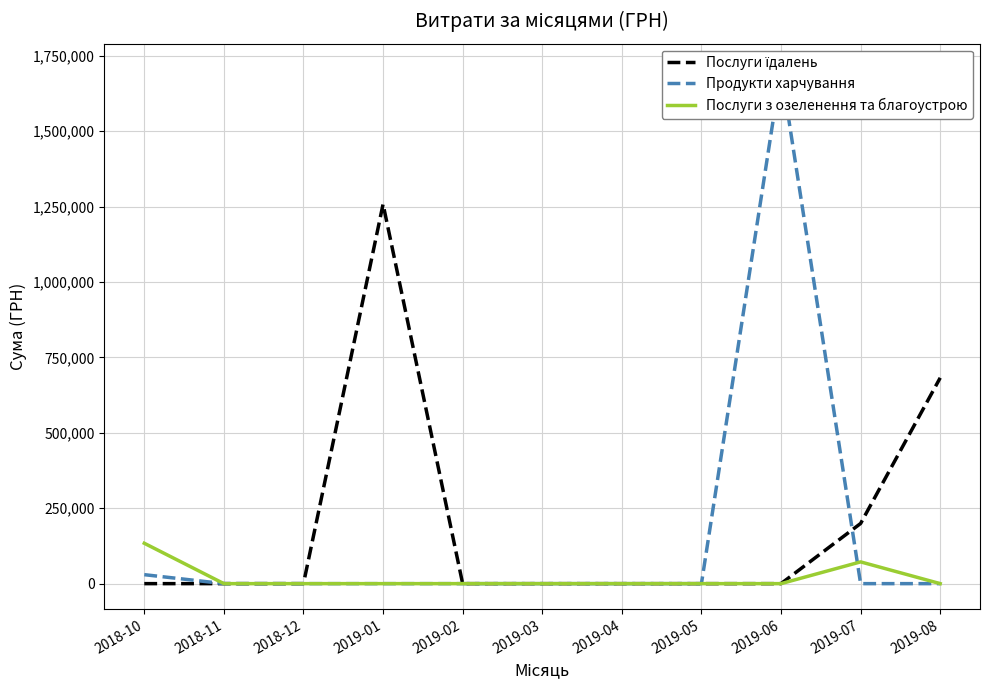

Count the number of categories in the chart.

11